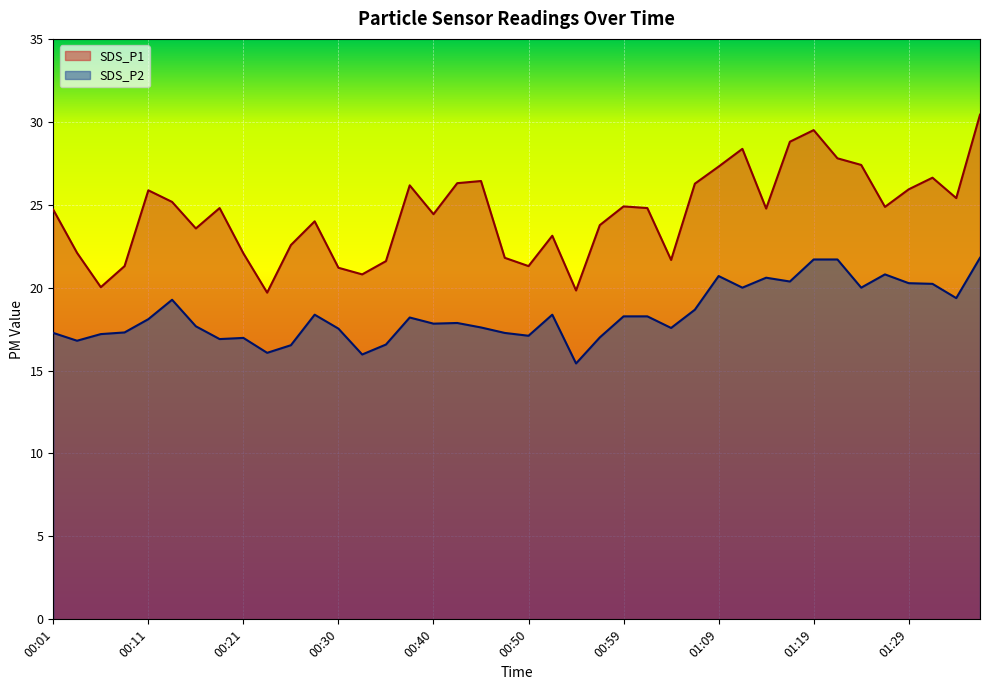

How many lines are shown in the chart?

2